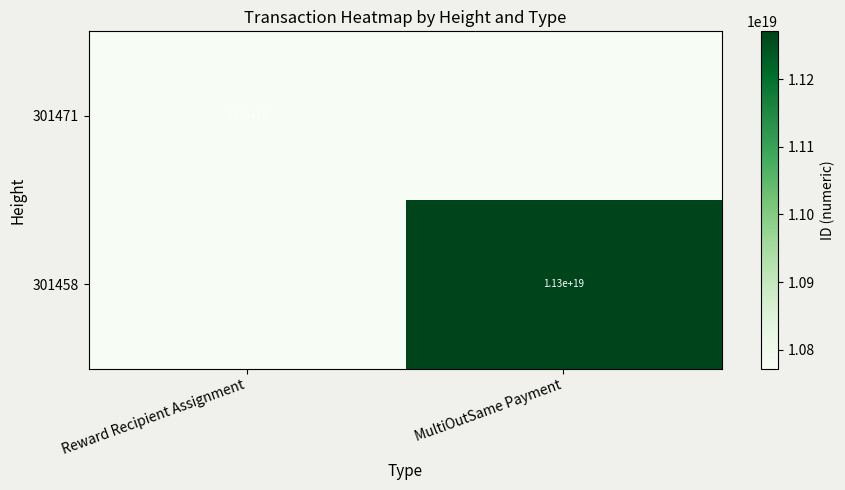

At which category is the sum across all series the highest?

MultiOutSame Payment